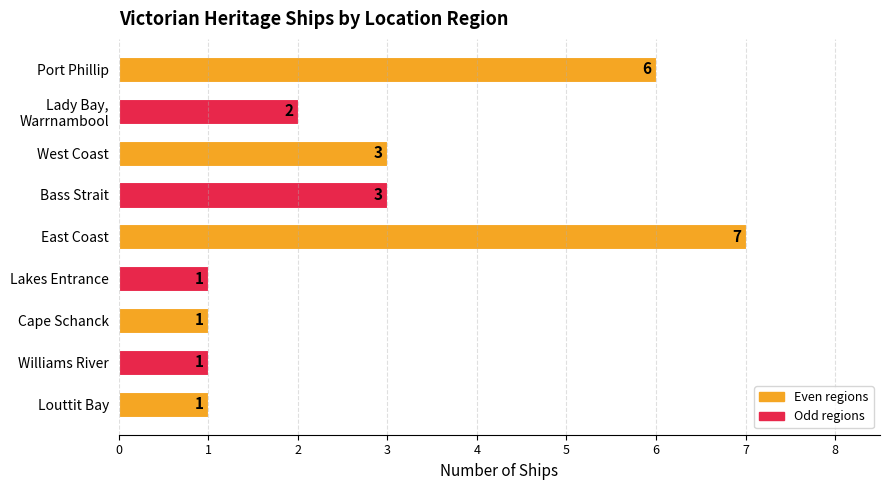

True or false: the data shows 1 at Lakes Entrance.

True